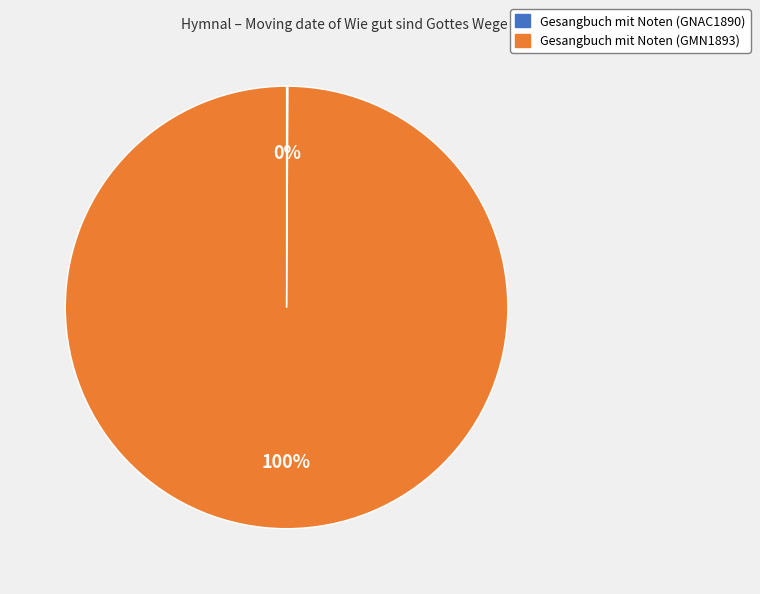

To the nearest percent, what is the average slice percentage?

50%